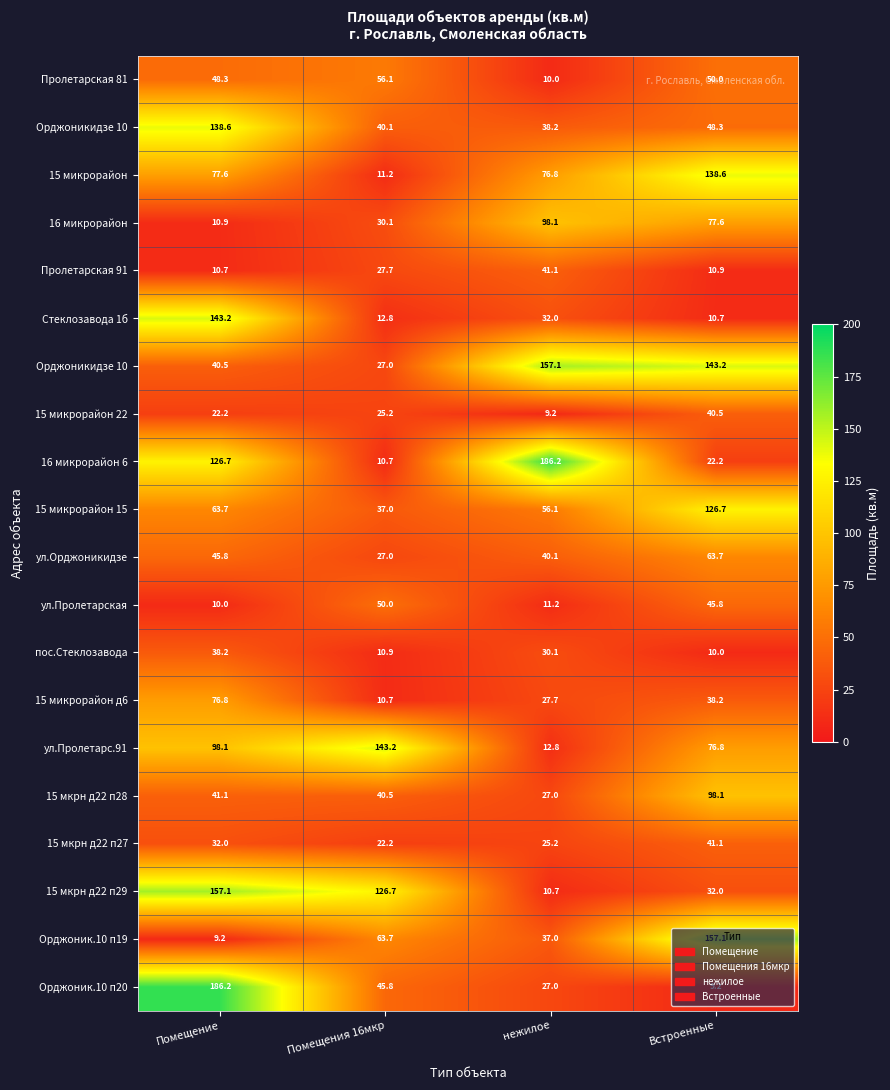

What is the spread (max minus min) of values at Помещение?

177.0